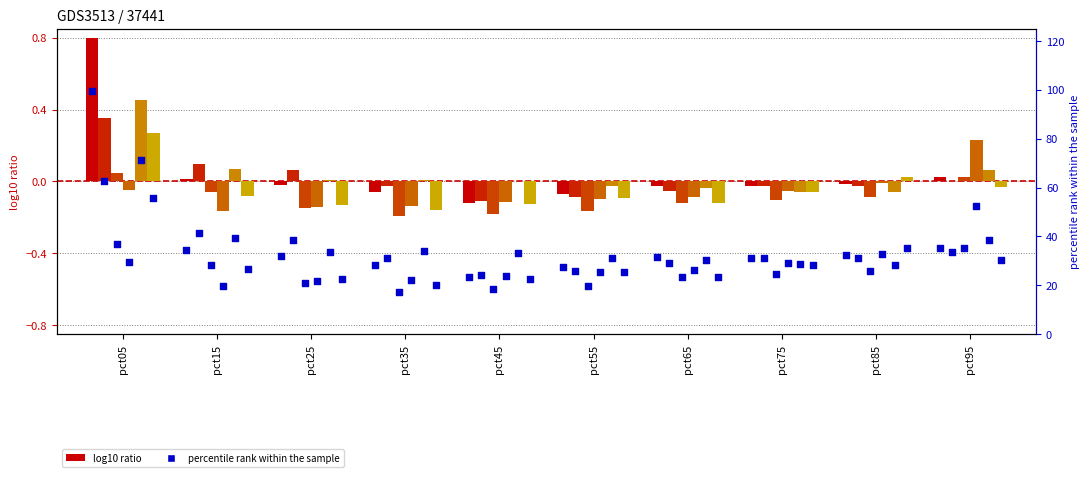

What is the total value across all series at pct85?

32.1